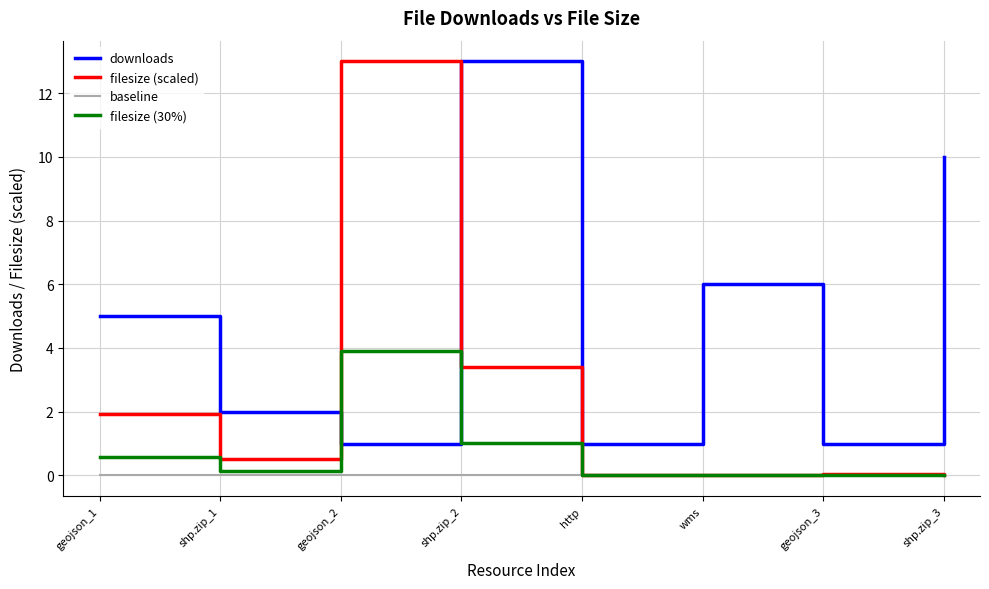

What is the minimum value for downloads?

1.0